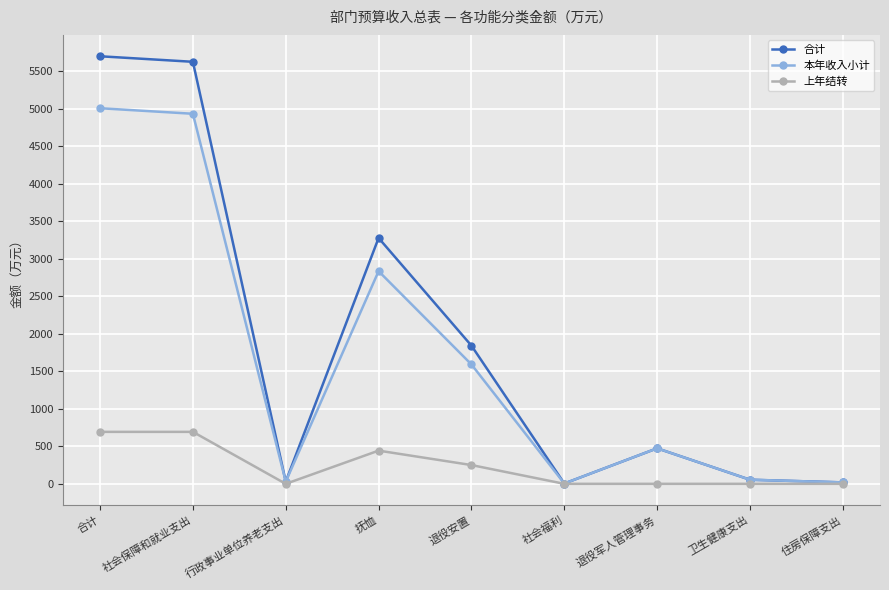

What is the maximum value for 本年收入小计?

5008.9